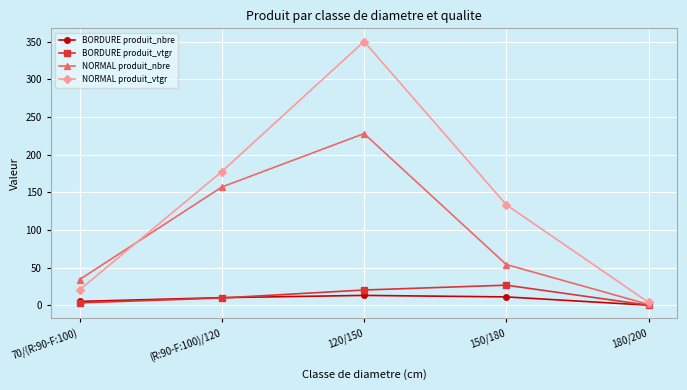

What is the sum of the NORMAL produit_nbre values at 120/150 and 180/200?

229.0